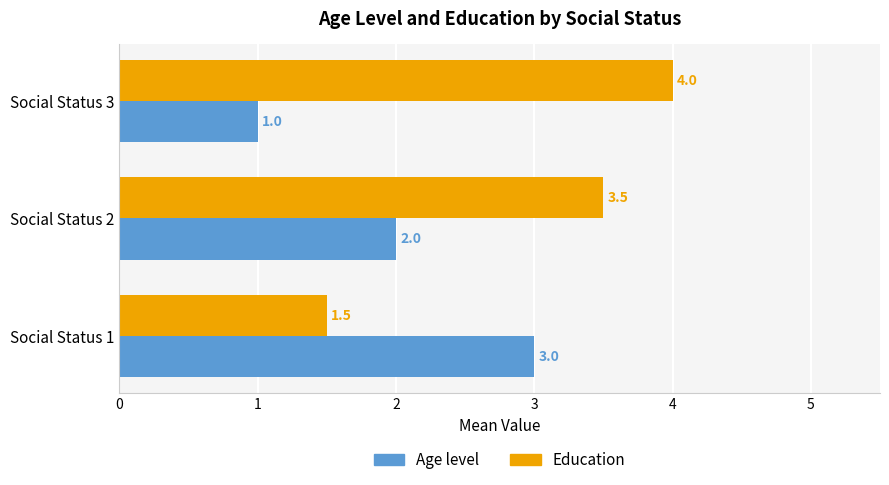

What is the total value across all series at Social Status 3?

5.0